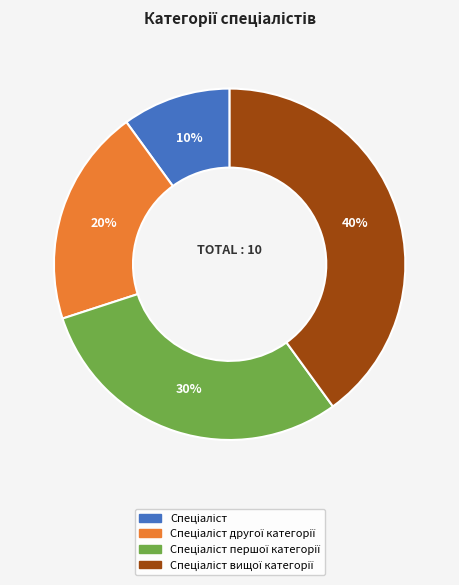

Does any single category account for the majority?

No